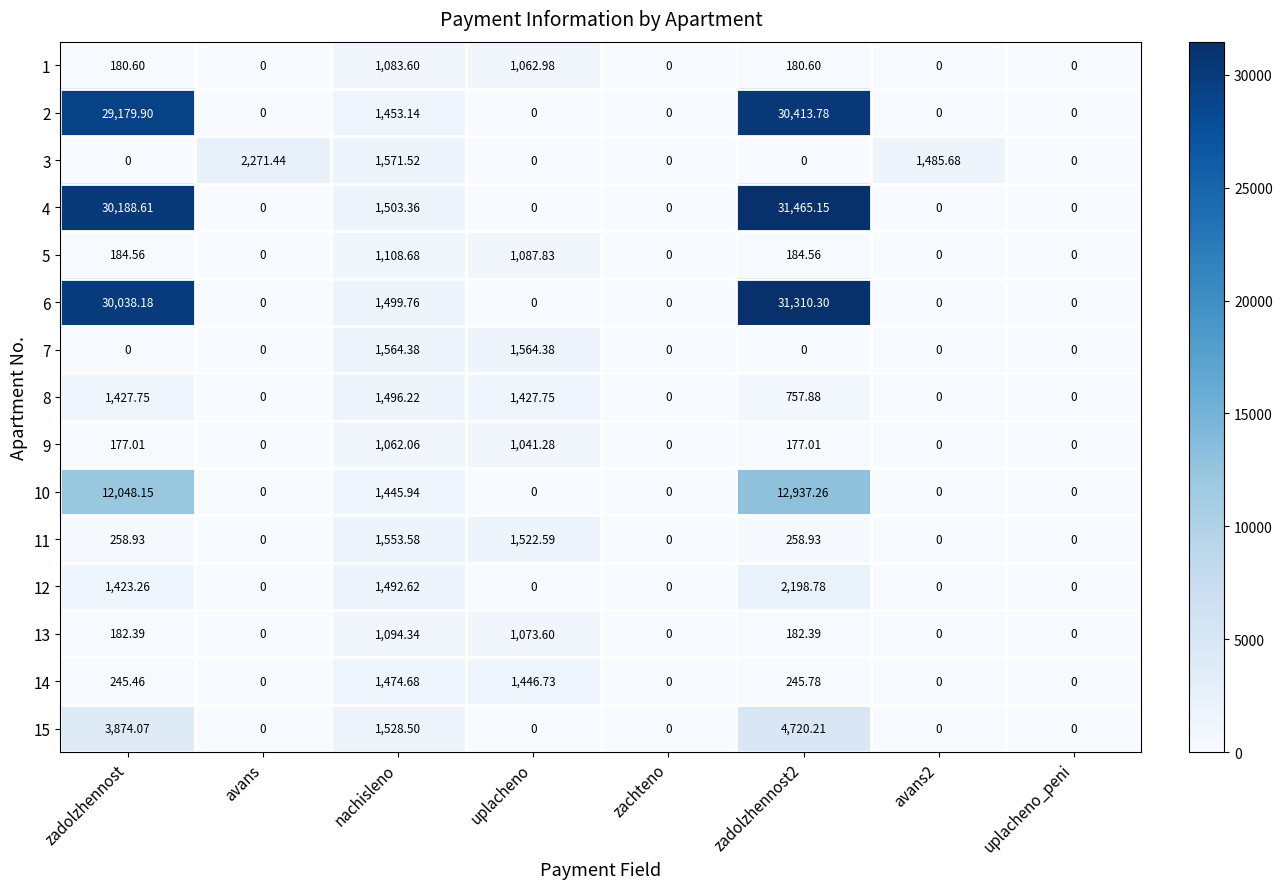

At which label is 6 closest to 15655?

nachisleno